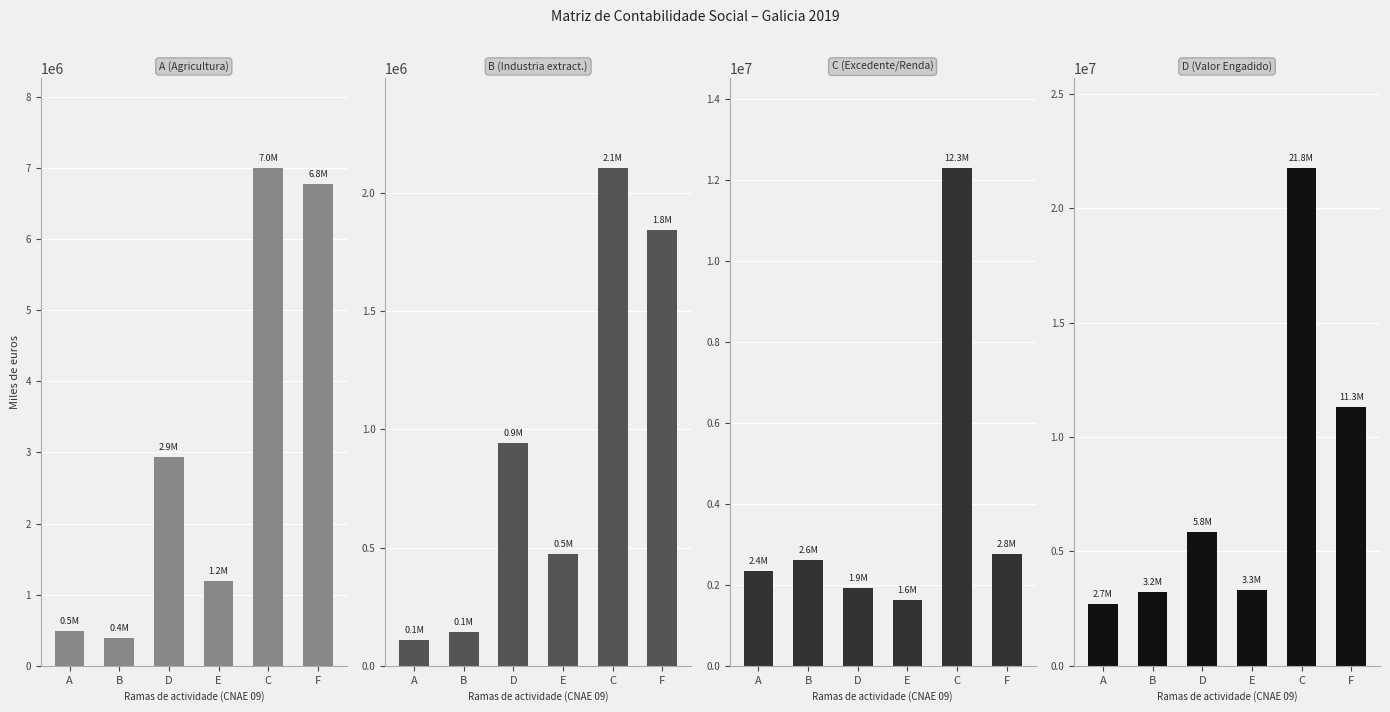

Count the number of categories in the chart.

6